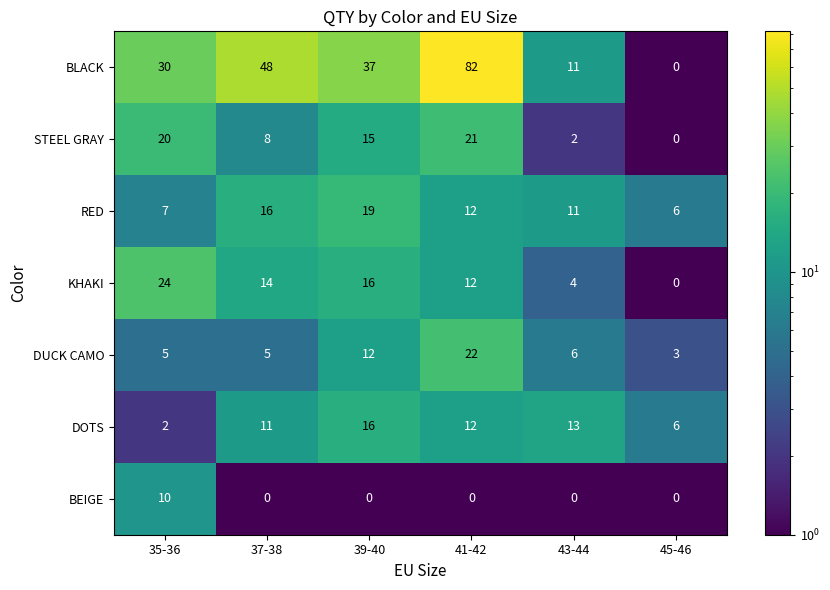

The BEIGE series shows 0 at 37-38. True or false?

True